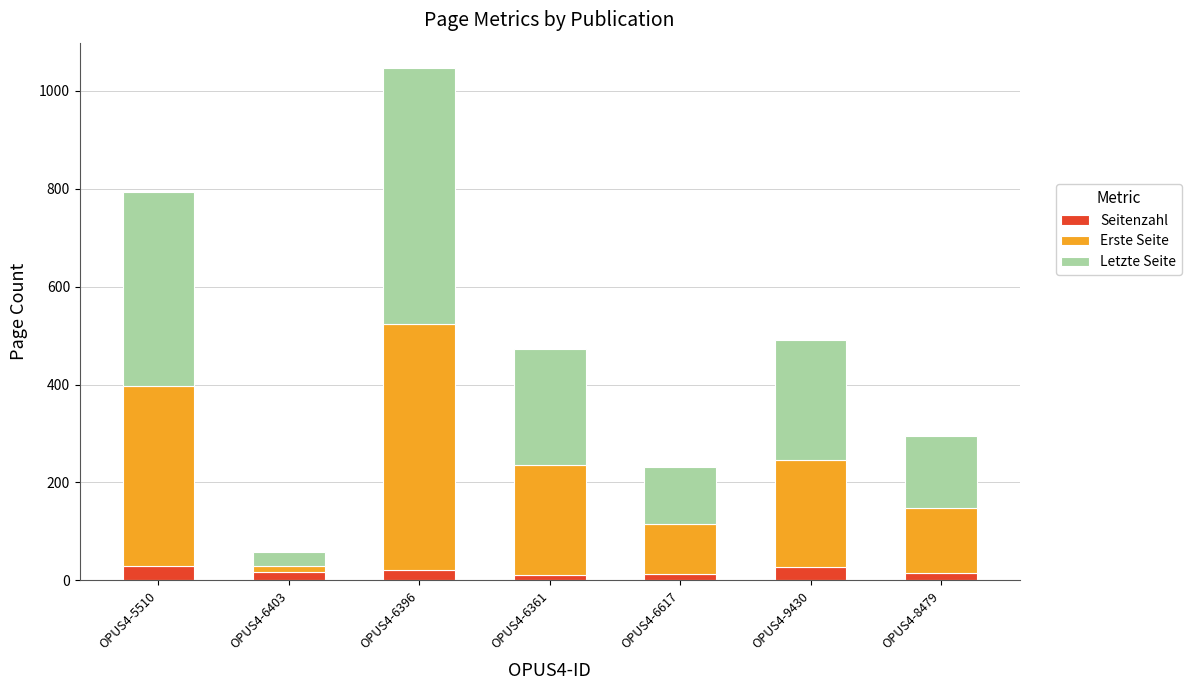

At which category is the sum across all series the highest?

OPUS4-6396